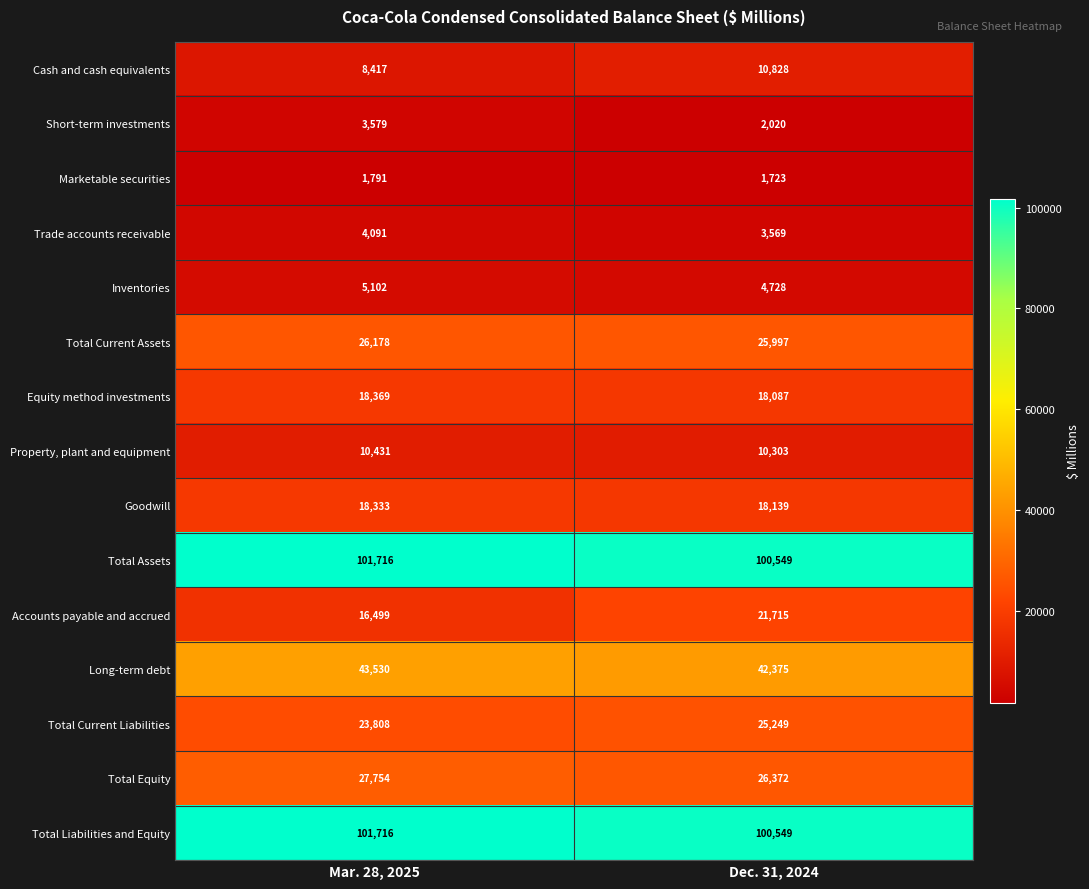

True or false: Trade accounts receivable has a value of 4091 at Mar. 28, 2025.

True